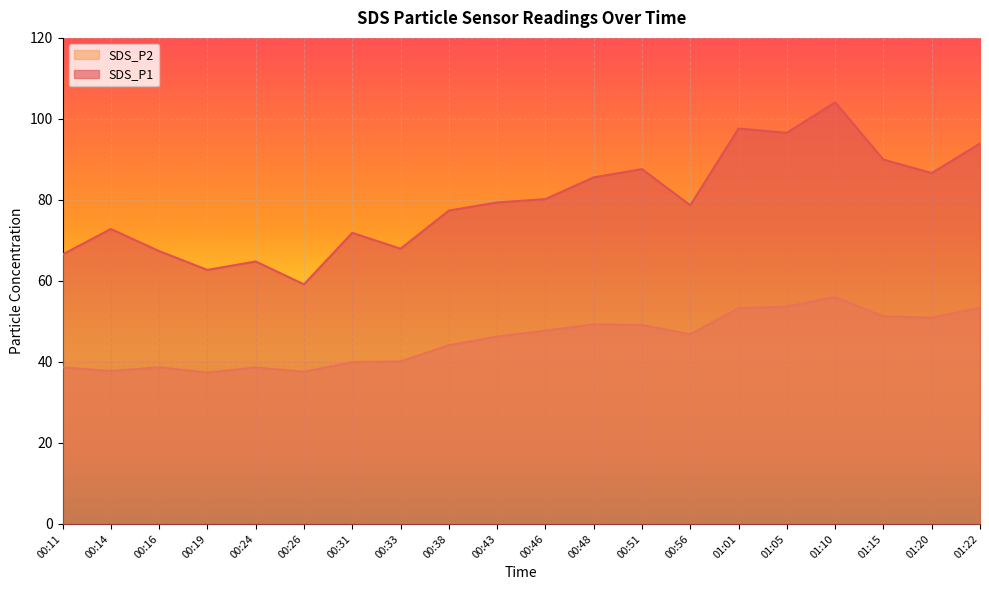

What is the greatest value displayed?

104.1